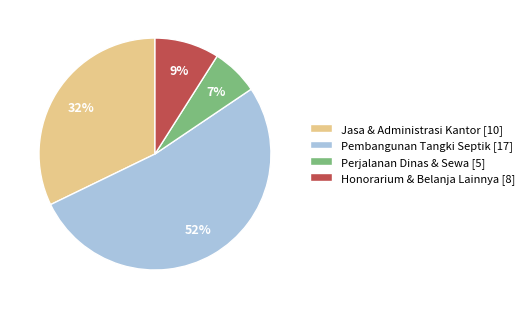

How many segments does this pie chart have?

4